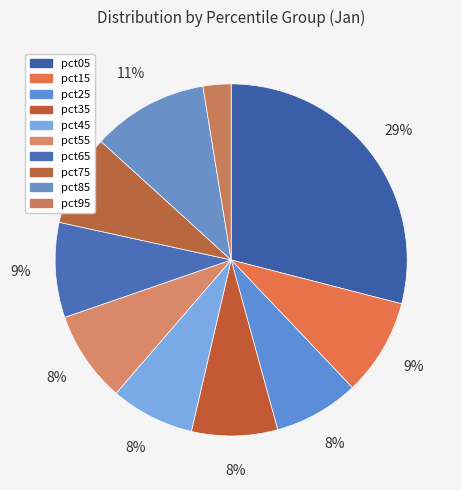

How many segments does this pie chart have?

10